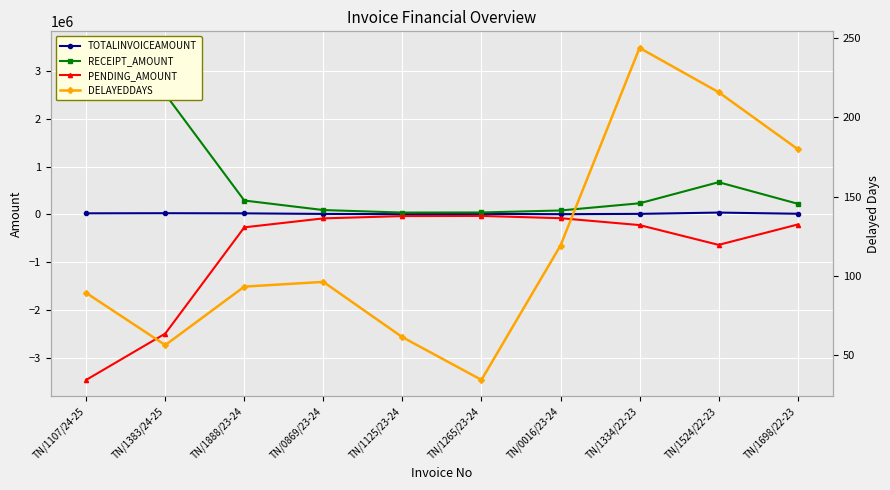

At TN/1334/22-23, list the series in order from smallest to largest.

PENDING_AMOUNT, DELAYEDDAYS, TOTALINVOICEAMOUNT, RECEIPT_AMOUNT